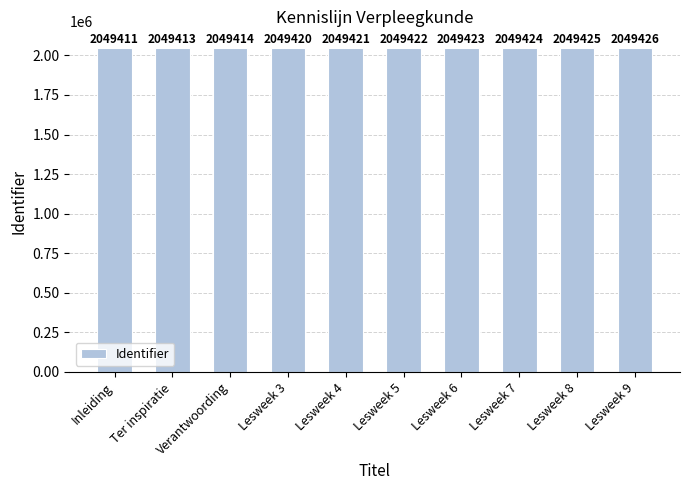

Which category has the lowest value across all series?

Inleiding